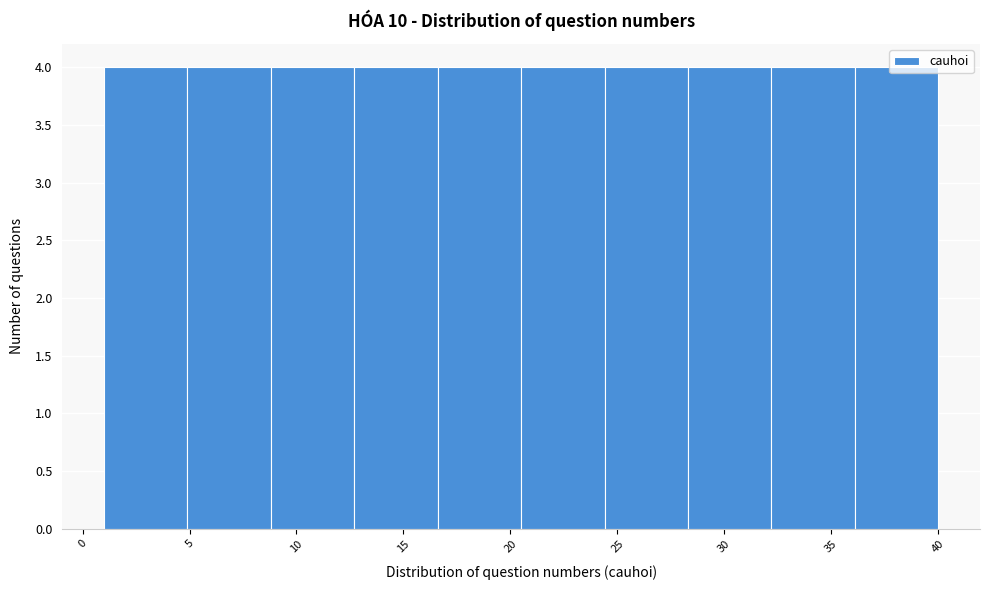

Reading left to right, transcribe this chart: for each bar, give the range it covers on the x-axis and its height. Neither the bar edges nor the heights are printed on the chart, so give them approximately, as read against the axes.

1.0 to 4.9: 4
4.9 to 8.8: 4
8.8 to 12.7: 4
12.7 to 16.6: 4
16.6 to 20.5: 4
20.5 to 24.4: 4
24.4 to 28.3: 4
28.3 to 32.2: 4
32.2 to 36.1: 4
36.1 to 40.0: 4